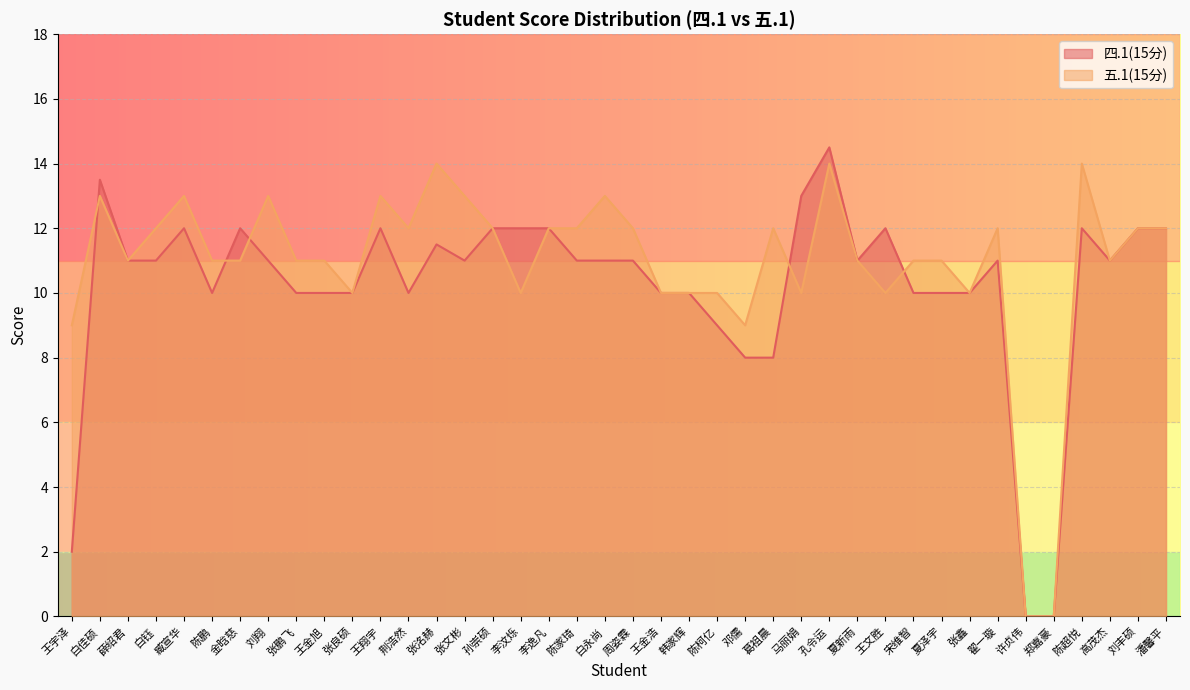

Is it true that 四.1(15分) equals 4.0 at 韩家辉?

False